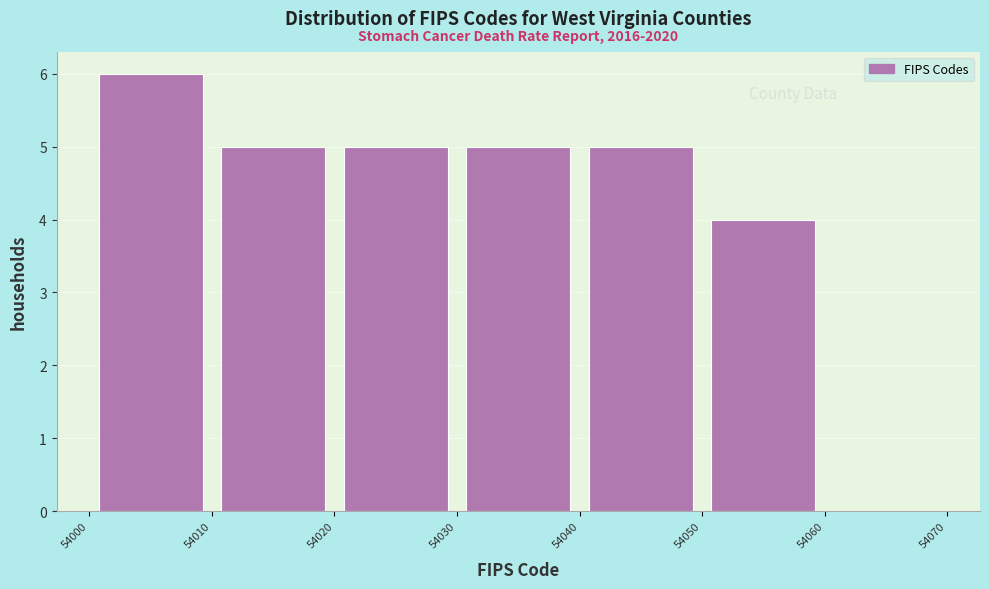

Which range on the x-axis has the tallest bar?

54000 to 54010